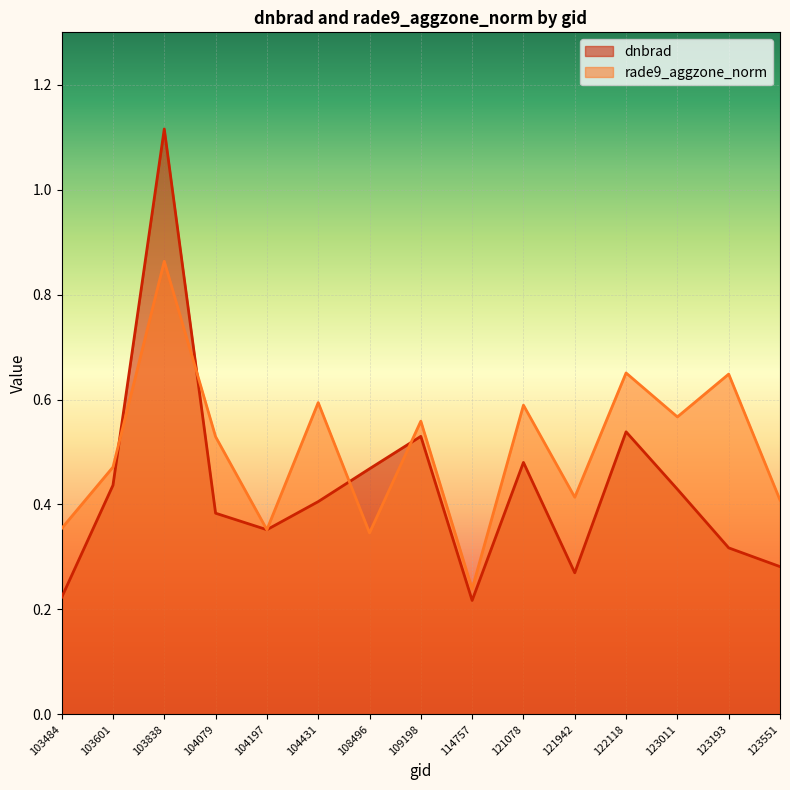

At which label does rade9_aggzone_norm reach its peak?

103838